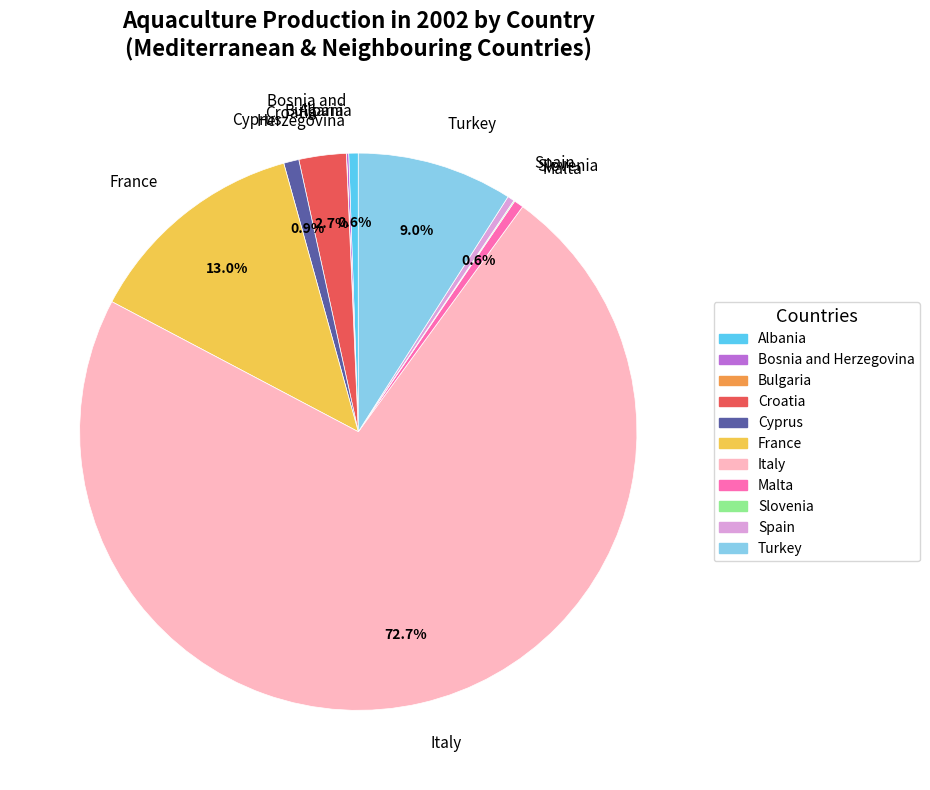

To the nearest percent, what is the average slice percentage?

9%